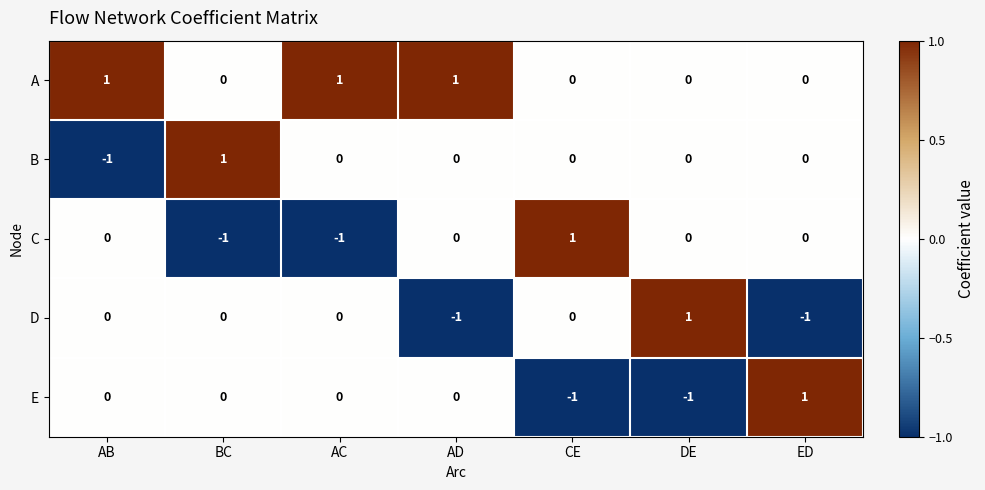

How many A values are between 0 and 1?

7